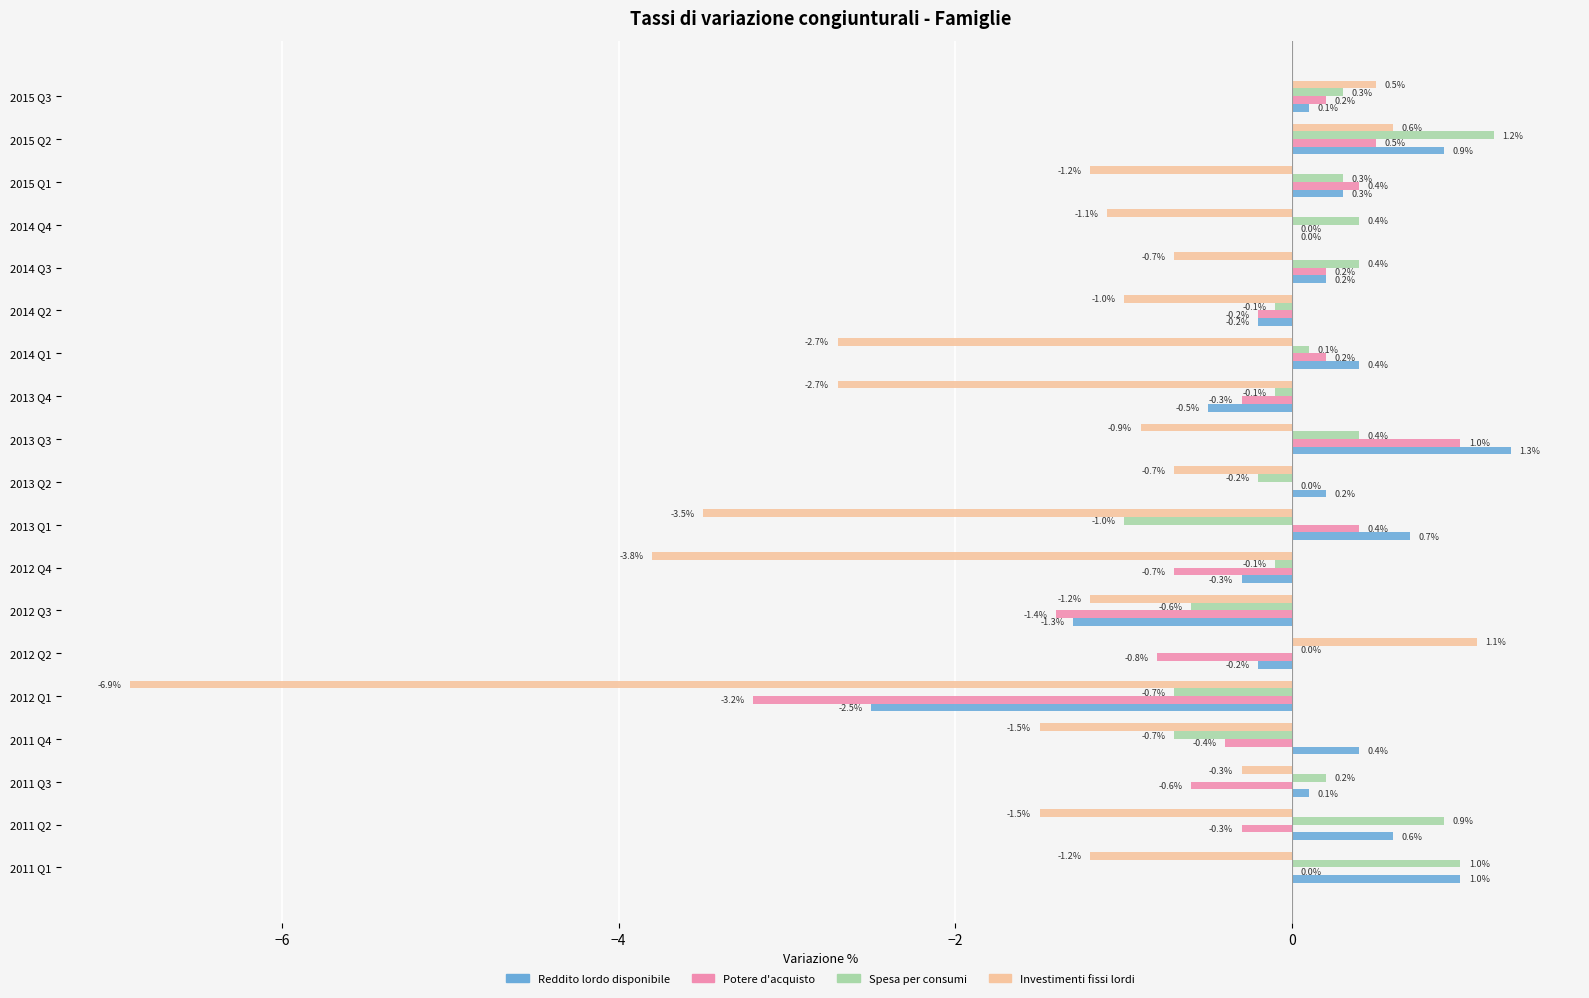

True or false: Spesa per consumi has a value of -0.5 at 2013 Q1.

False